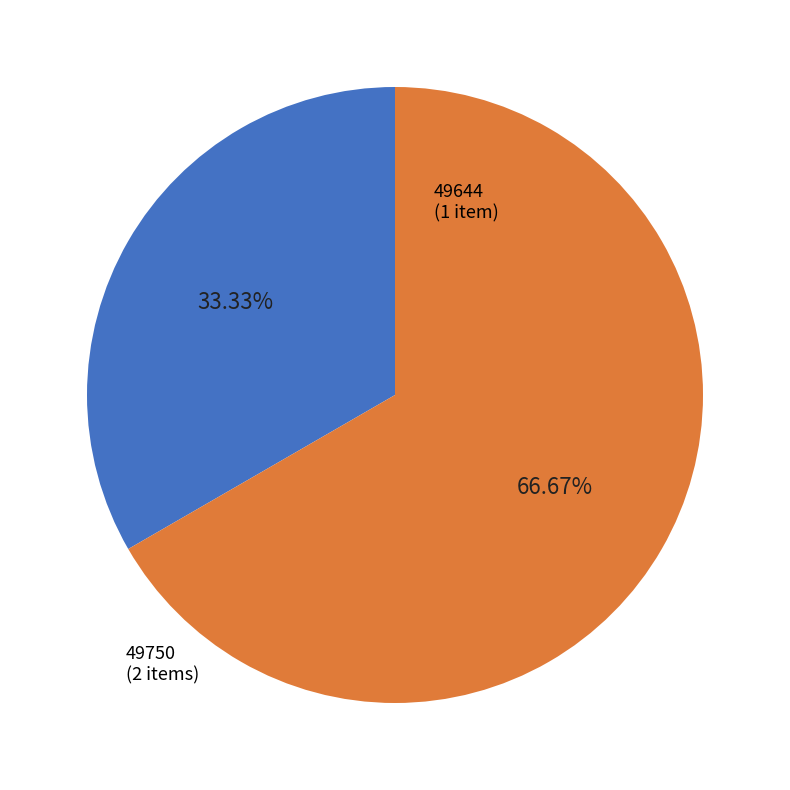

How many slices are in this pie chart?

2